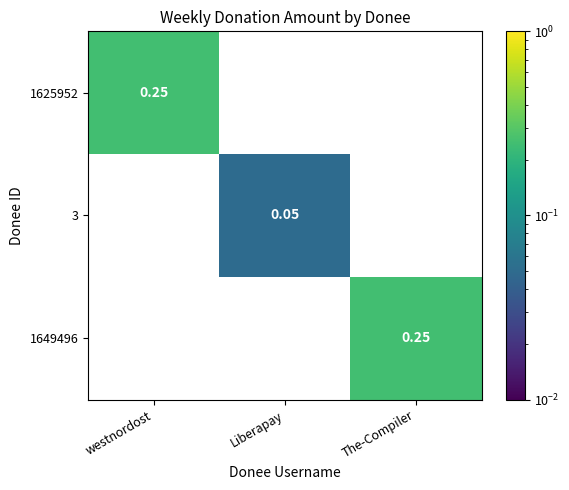

At which category does the chart reach its minimum across all series?

Liberapay